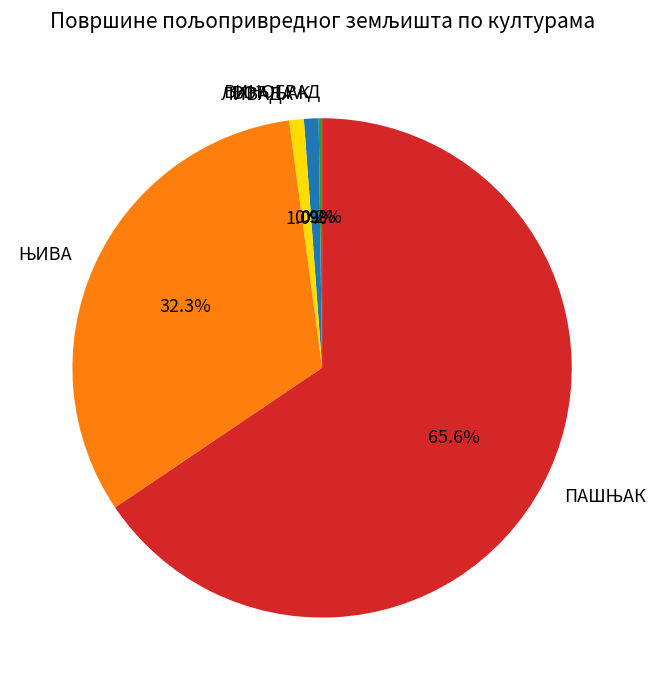

Is there a majority slice in this chart?

Yes